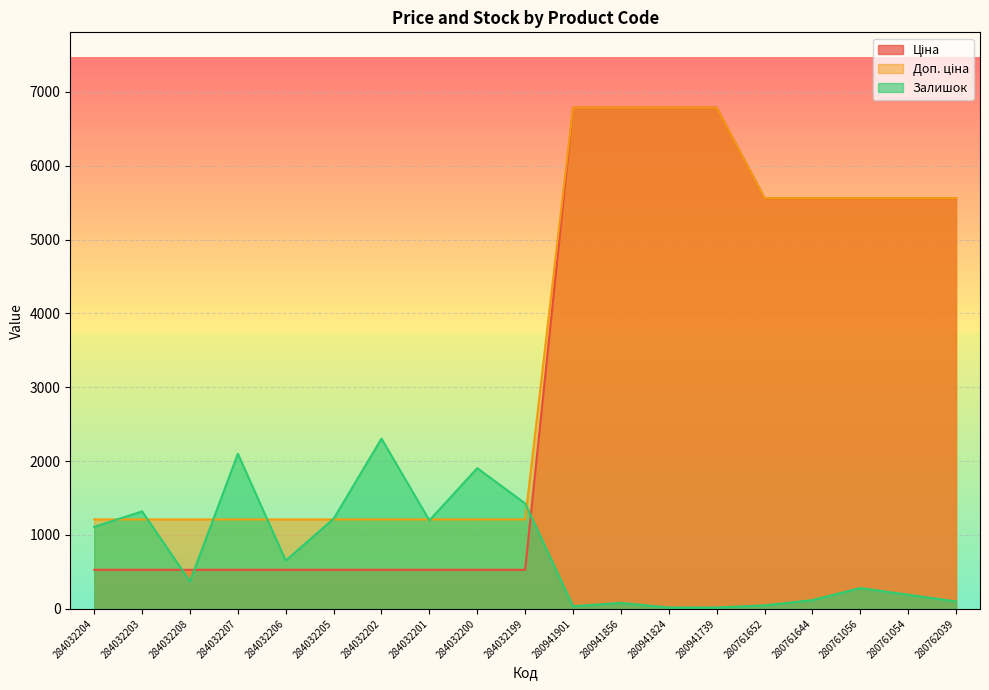

How many values in the Залишок series exceed 371?

9